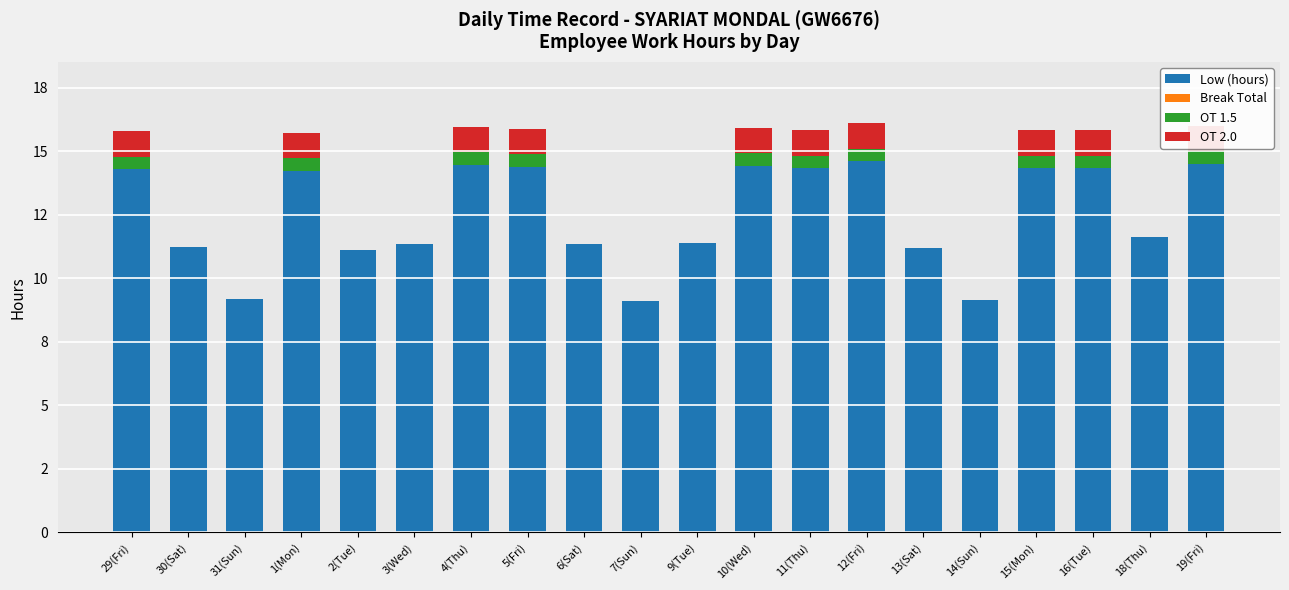

Which series has the largest total across all categories?

Low (hours)